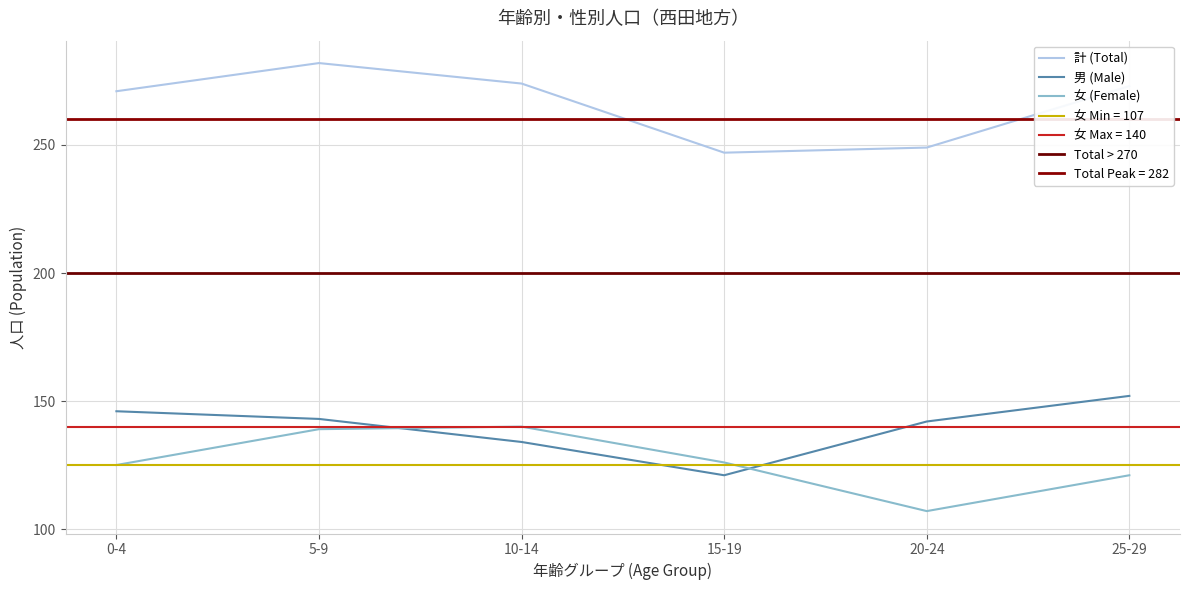

At which label does 計 (Total) reach its minimum?

15-19